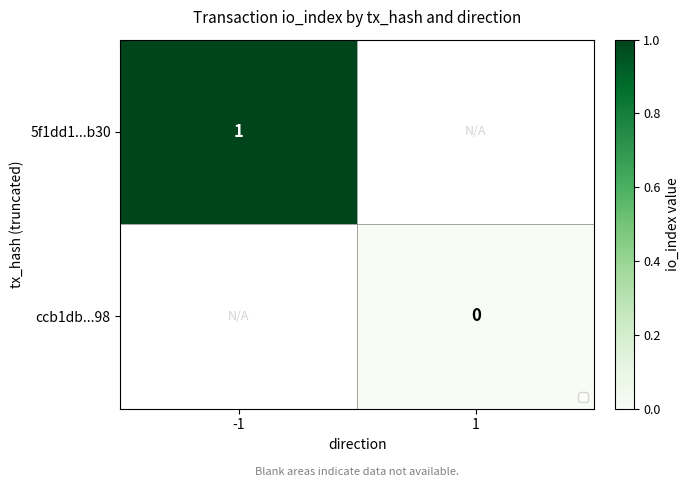

At how many categories does at least one series exceed 0?

1